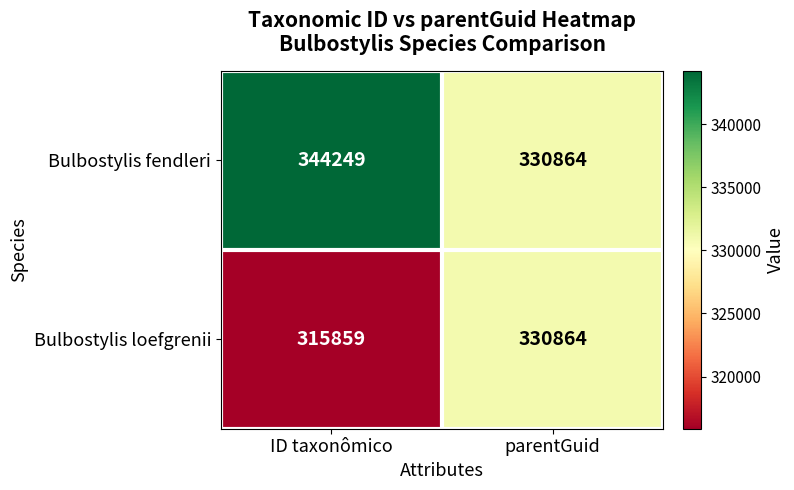

At how many categories does at least one series exceed 336826?

1